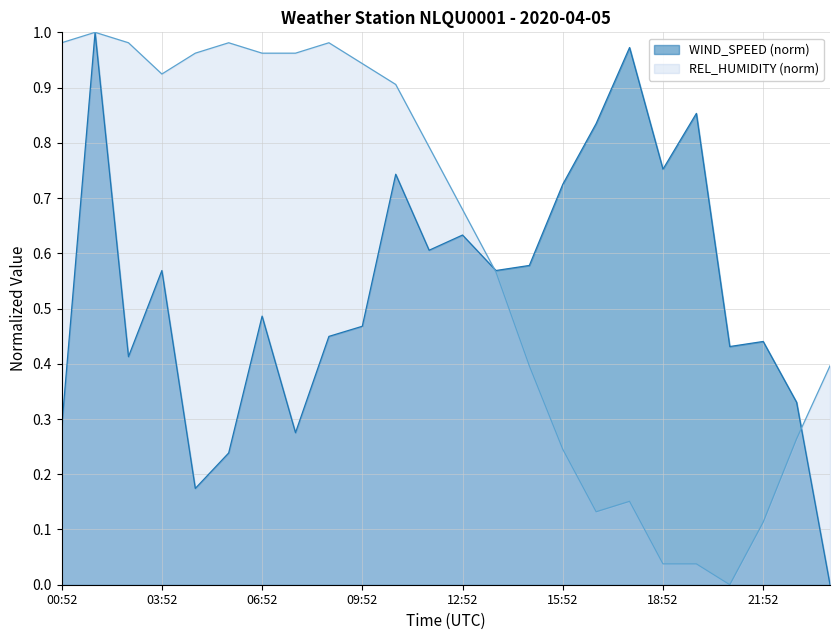

Reading right to left, transcribe all the data shown in this chart.

WIND_SPEED: 0.0	0.3	0.4	0.4	0.9	0.8	1.0	0.8	0.7	0.6	0.6	0.6	0.6	0.7	0.5	0.4	0.3	0.5	0.2	0.2	0.6	0.4	1.0	0.3
REL_HUMIDITY: 0.4	0.3	0.1	0.0	0.0	0.0	0.2	0.1	0.2	0.4	0.6	0.7	0.8	0.9	0.9	1.0	1.0	1.0	1.0	1.0	0.9	1.0	1.0	1.0